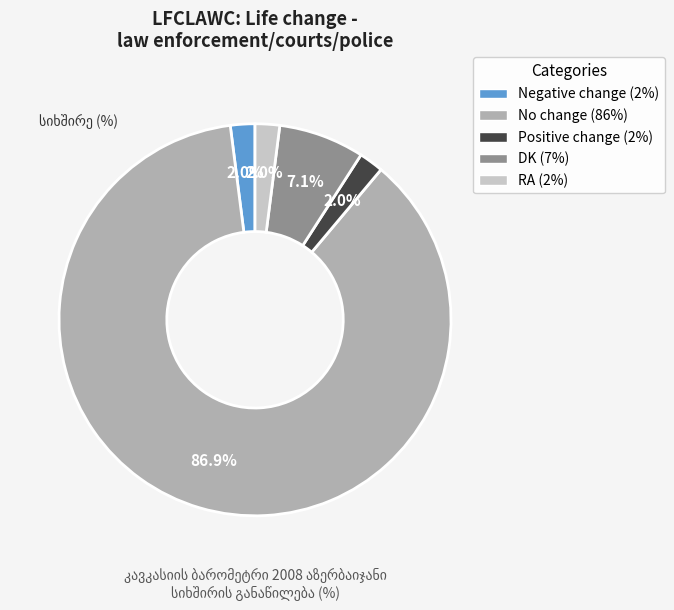

Is there a majority slice in this chart?

Yes